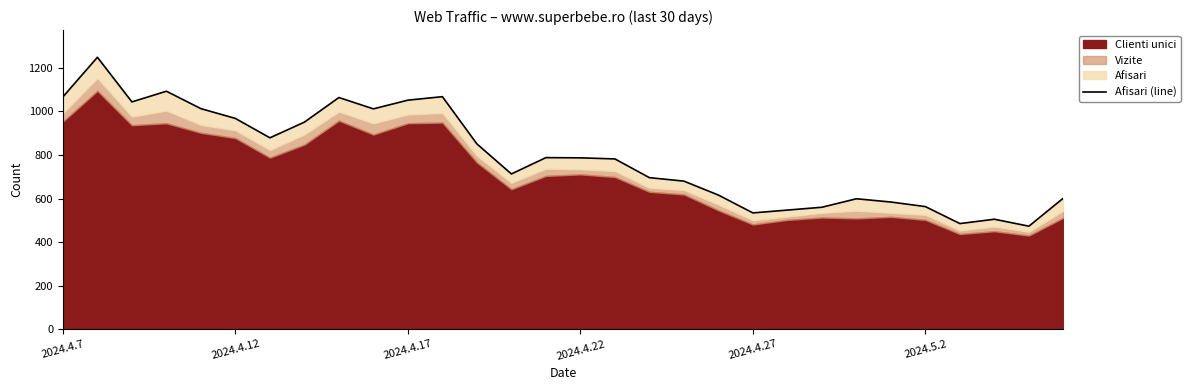

What is the greatest value displayed?

1249